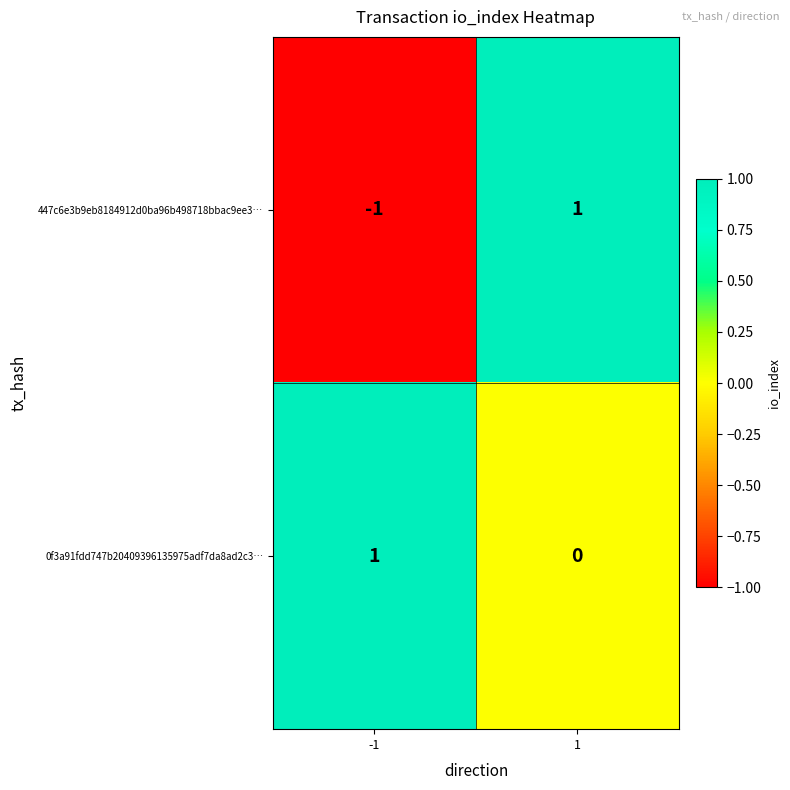

At 1, list the series in order from largest to smallest.

447c6e3b9eb8184912d0ba96b498718bbac9ee3…, 0f3a91fdd747b20409396135975adf7da8ad2c3…